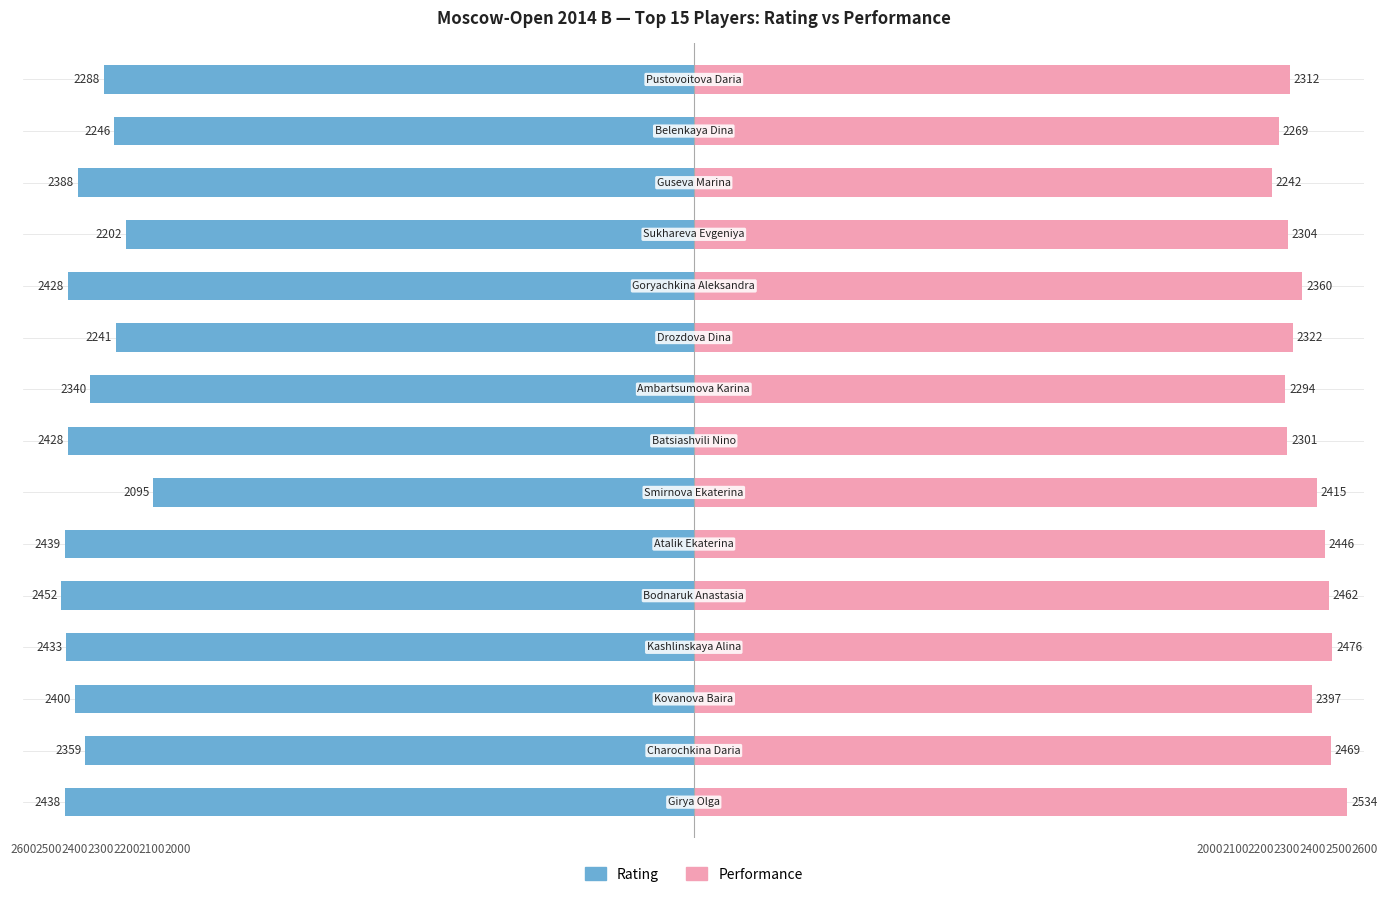

At how many categories does at least one series exceed 2345?

10